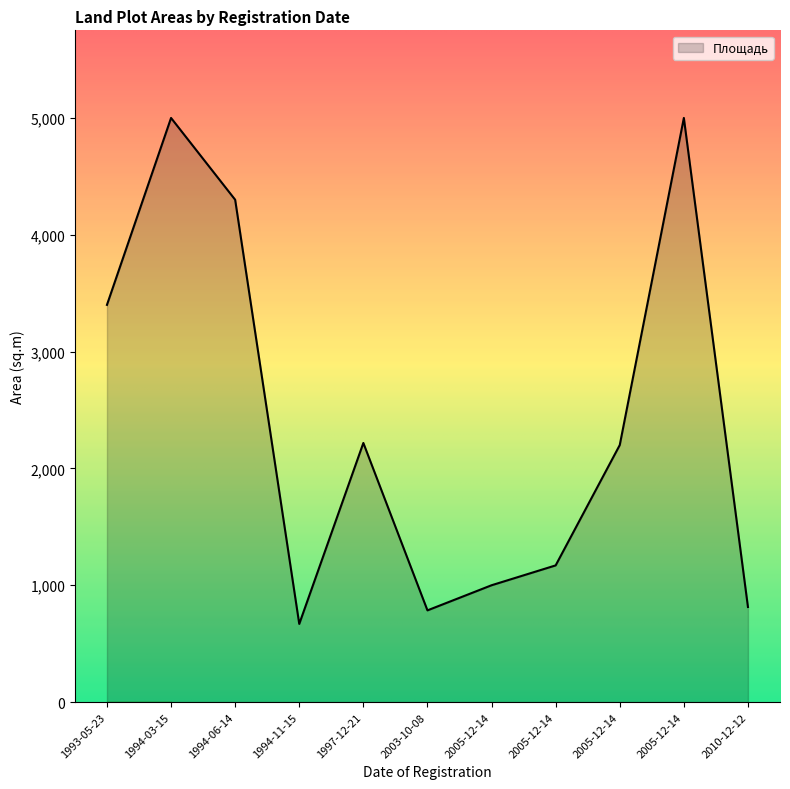

Is this an area chart (filled region under the line)?

Yes